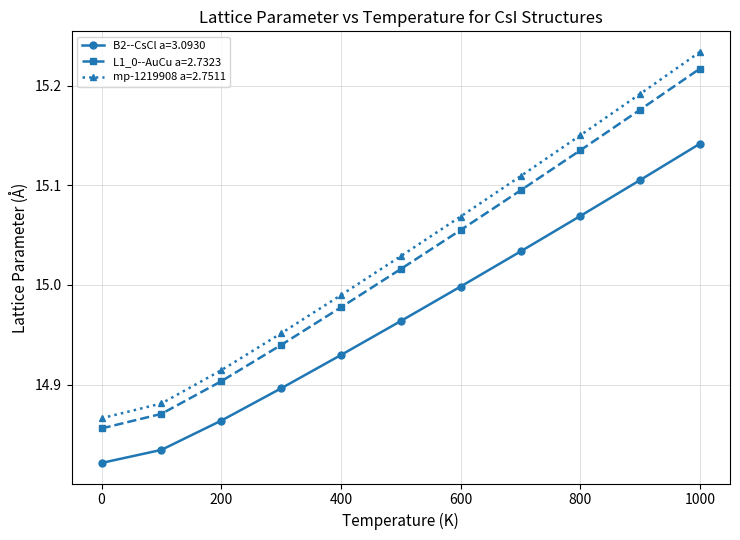

Rank the series by their average value, from lowest to highest.

B2--CsCl a=3.0930, L1_0--AuCu a=2.7323, mp-1219908 a=2.7511